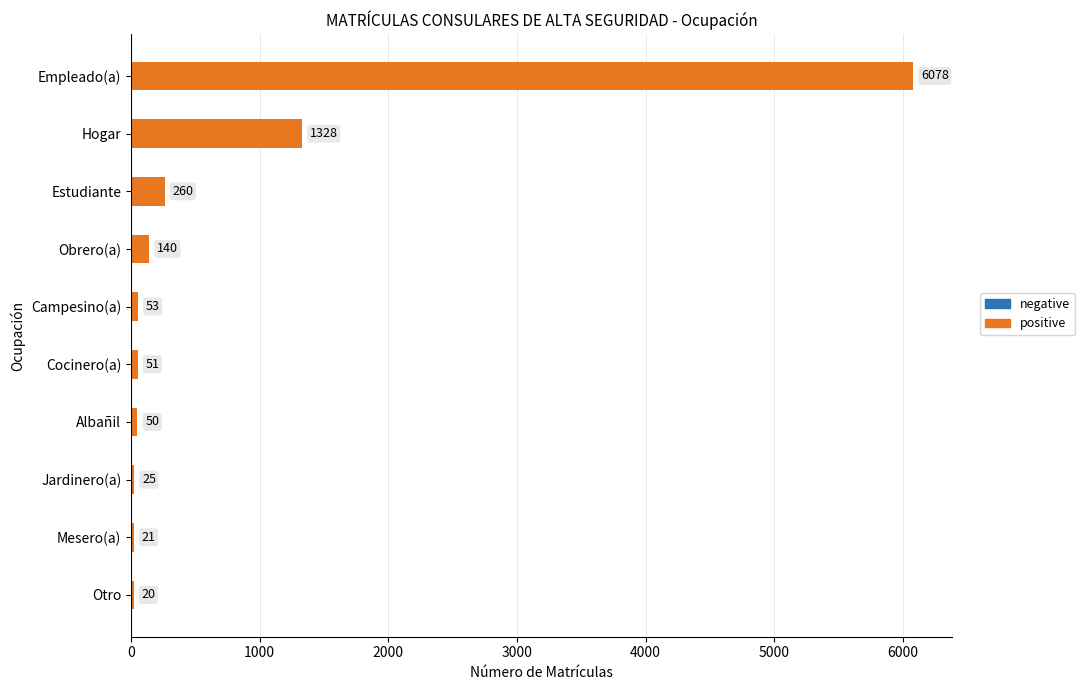

What is the difference between the second highest and minimum values?

1308